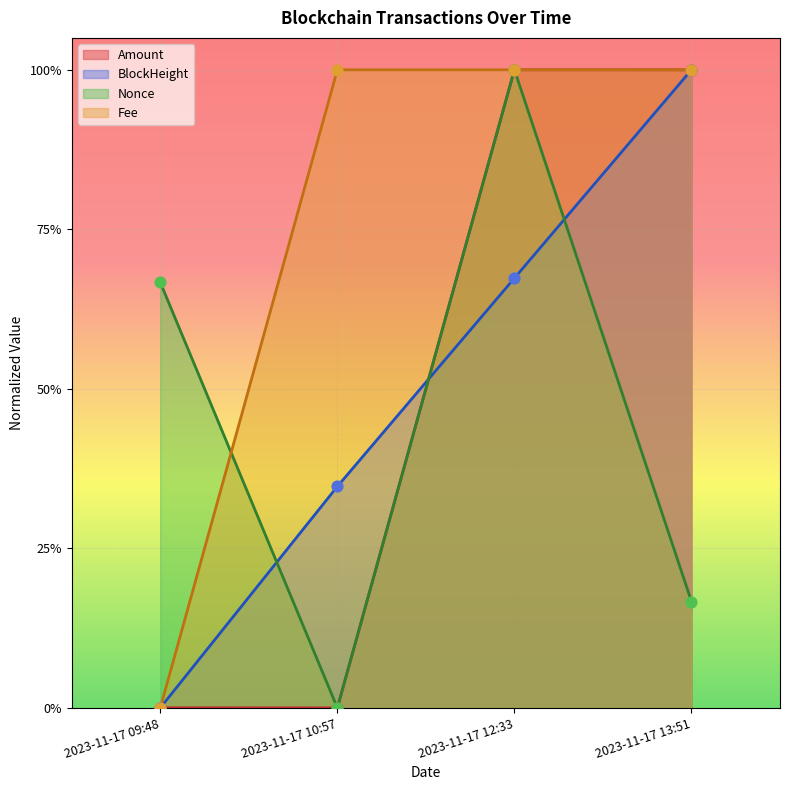

What is the total value across all series at 2023-11-17 13:51?

3.2